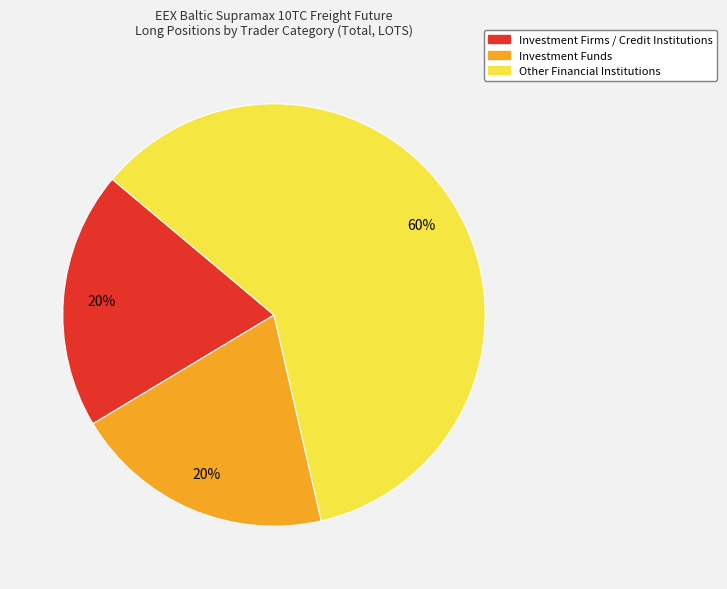

To the nearest percent, what is the average slice percentage?

33%